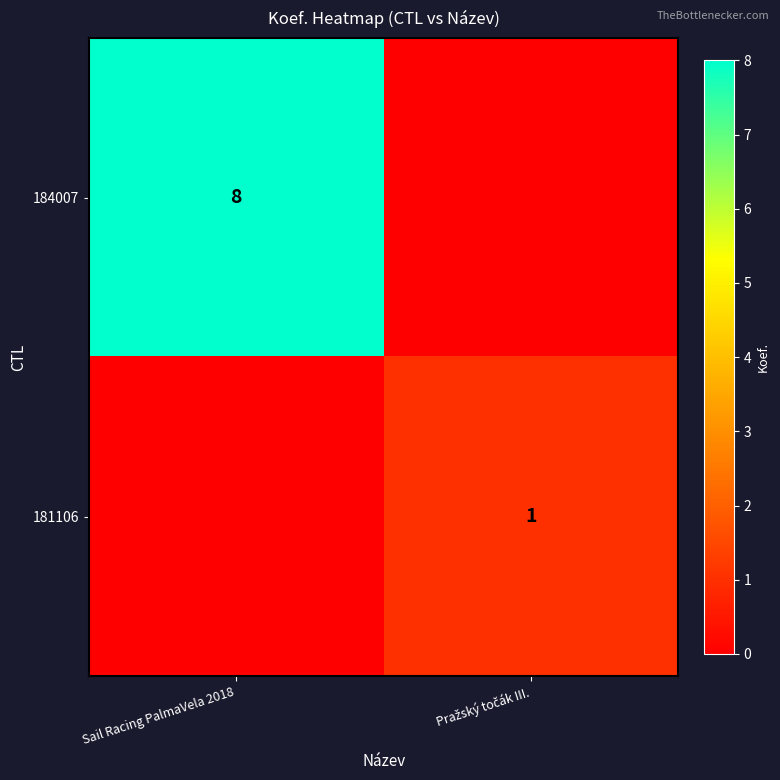

Is it true that 184007 equals 5 at Sail Racing PalmaVela 2018?

False